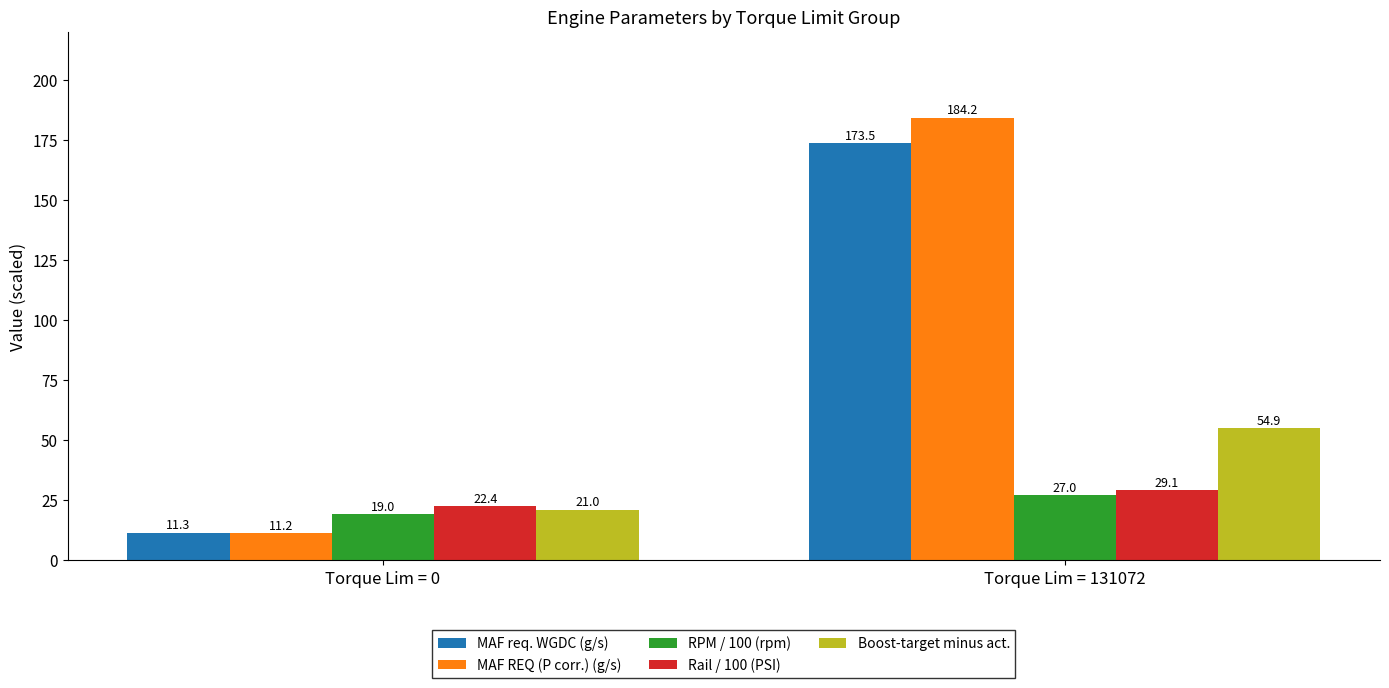

Which series has the widest spread of values?

MAF REQ (P corr.) (g/s)